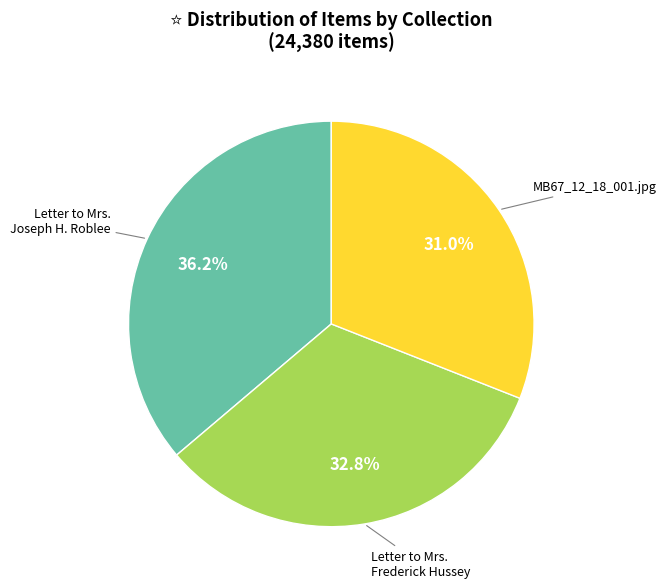

Is there a majority slice in this chart?

No